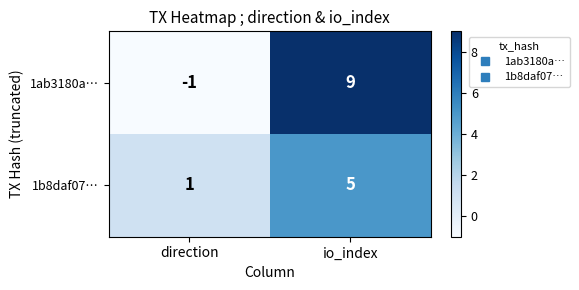

What is the average value of the 1b8daf07… series?

3